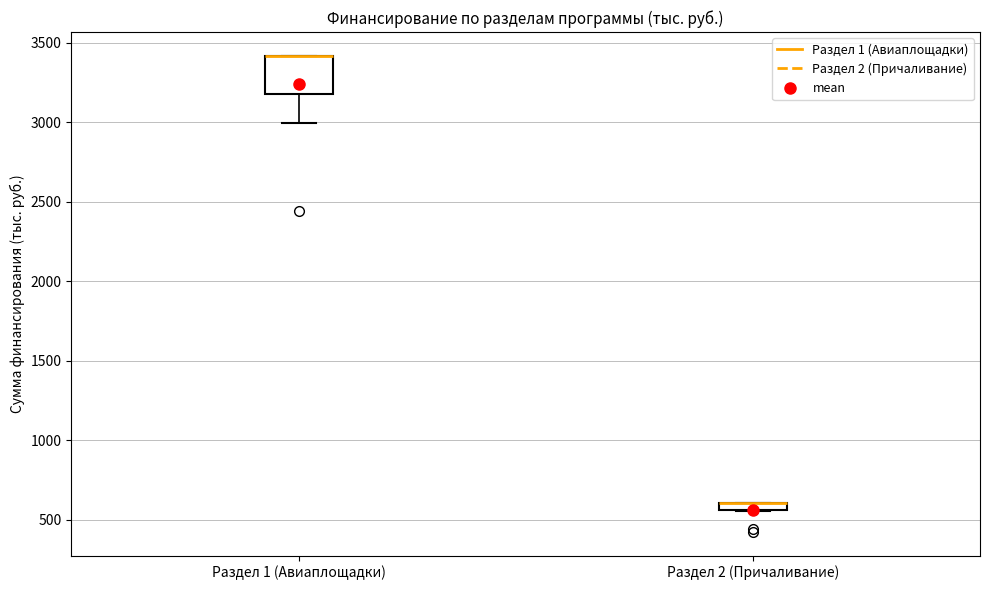

Where does the lower whisker of the box for Раздел 1 (Авиаплощадки) end on the y-axis? The values are not printed on the chart, so give them approximately, as read against the axis.

3000